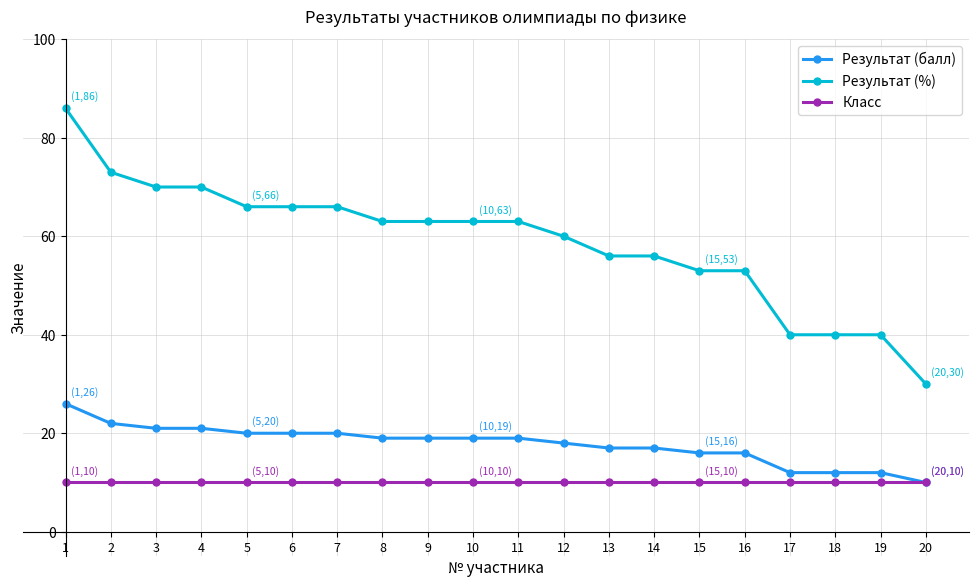

Reading left to right, what are all the values shown in this chart?

Результат (балл): 1=26	2=22	3=21	4=21	5=20	6=20	7=20	8=19	9=19	10=19	11=19	12=18	13=17	14=17	15=16	16=16	17=12	18=12	19=12	20=10
Результат (%): 1=86	2=73	3=70	4=70	5=66	6=66	7=66	8=63	9=63	10=63	11=63	12=60	13=56	14=56	15=53	16=53	17=40	18=40	19=40	20=30
Класс: 1=10	2=10	3=10	4=10	5=10	6=10	7=10	8=10	9=10	10=10	11=10	12=10	13=10	14=10	15=10	16=10	17=10	18=10	19=10	20=10